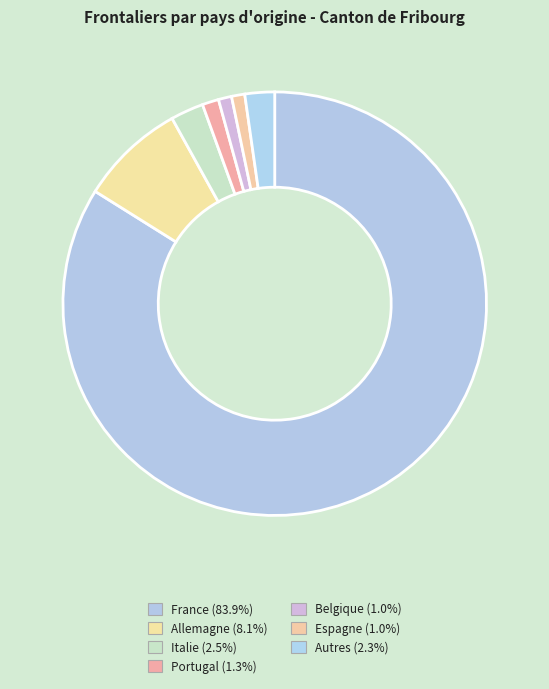

How many segments does this pie chart have?

7